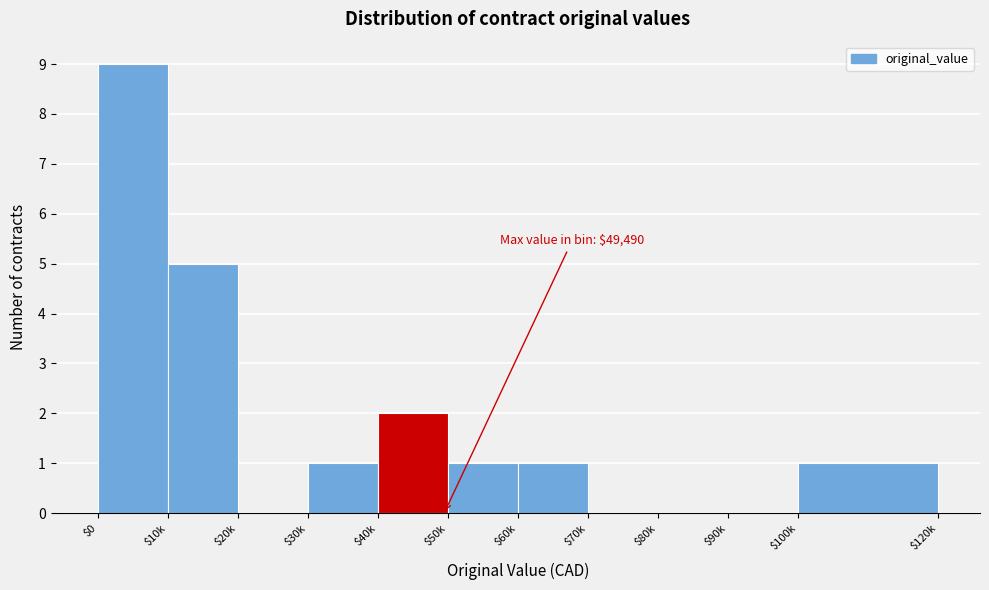

Is it true that the value at $100k is 1?

True